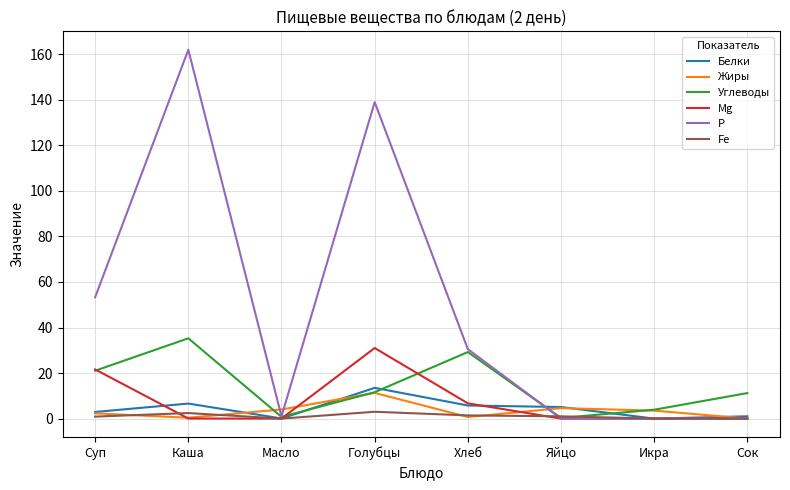

Which label corresponds to the largest value in the chart?

Каша